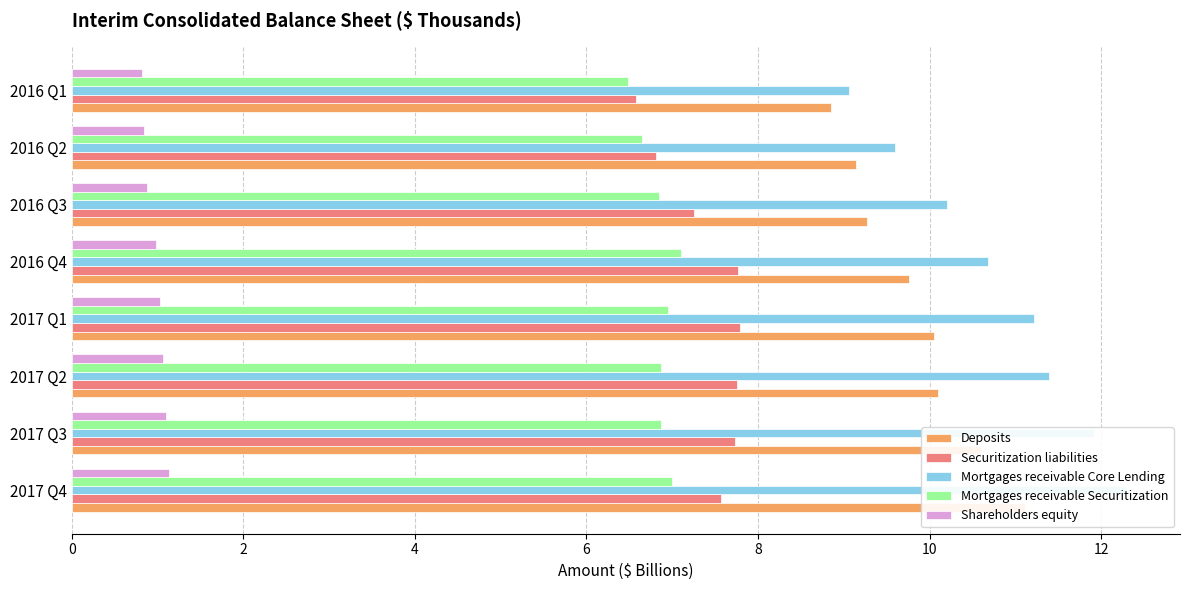

How many groups of bars are there?

8